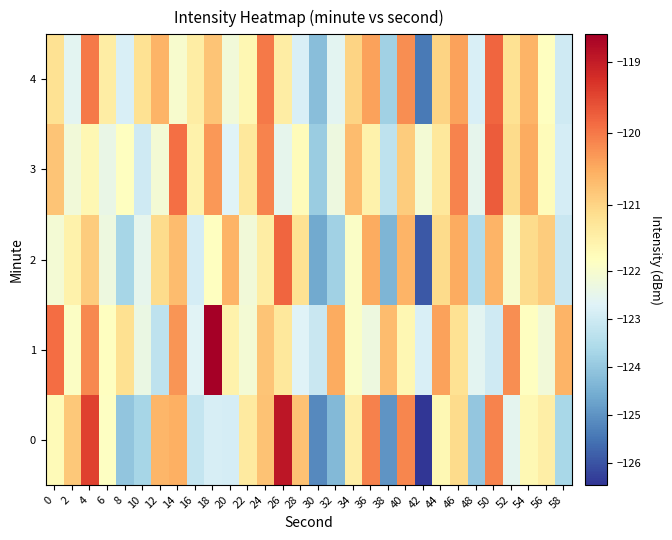

What is the total value across all series at 16?

-611.6